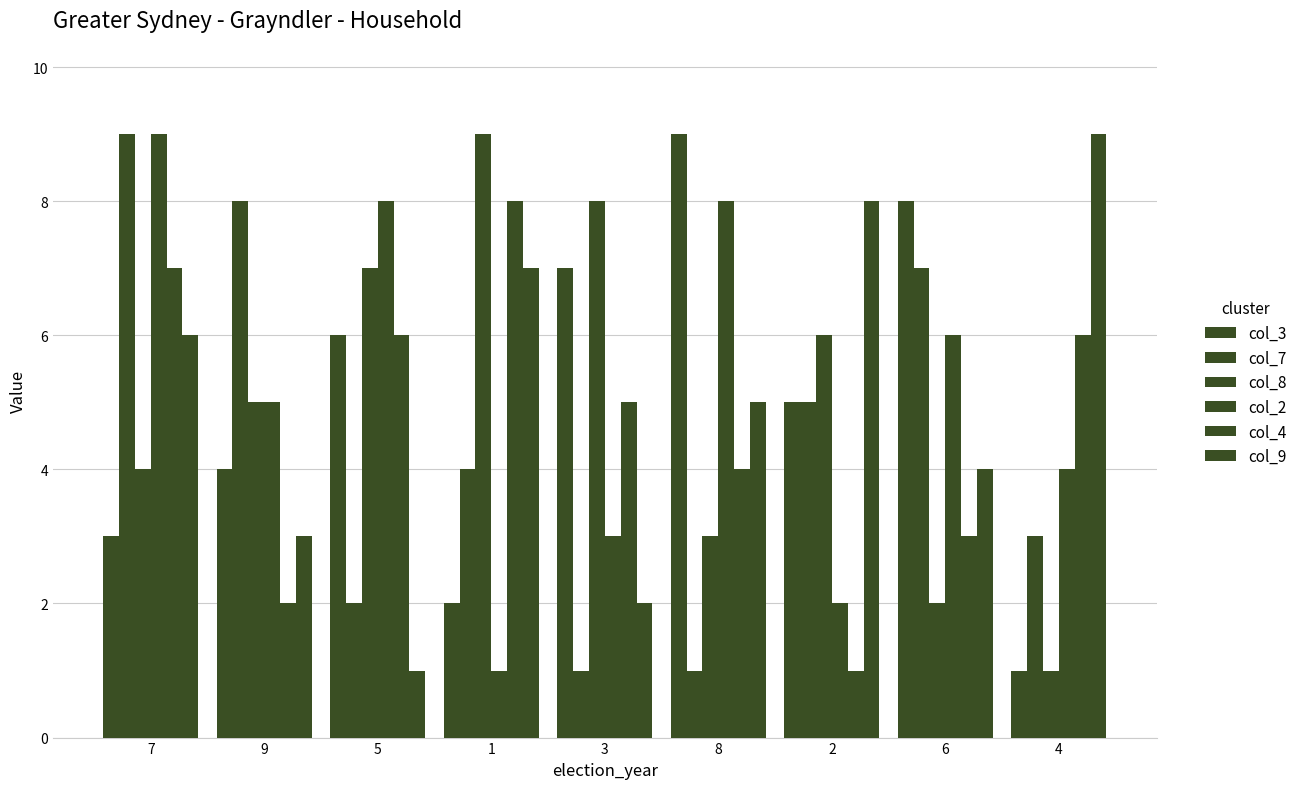

Which has a higher value, 7 or 5?

5